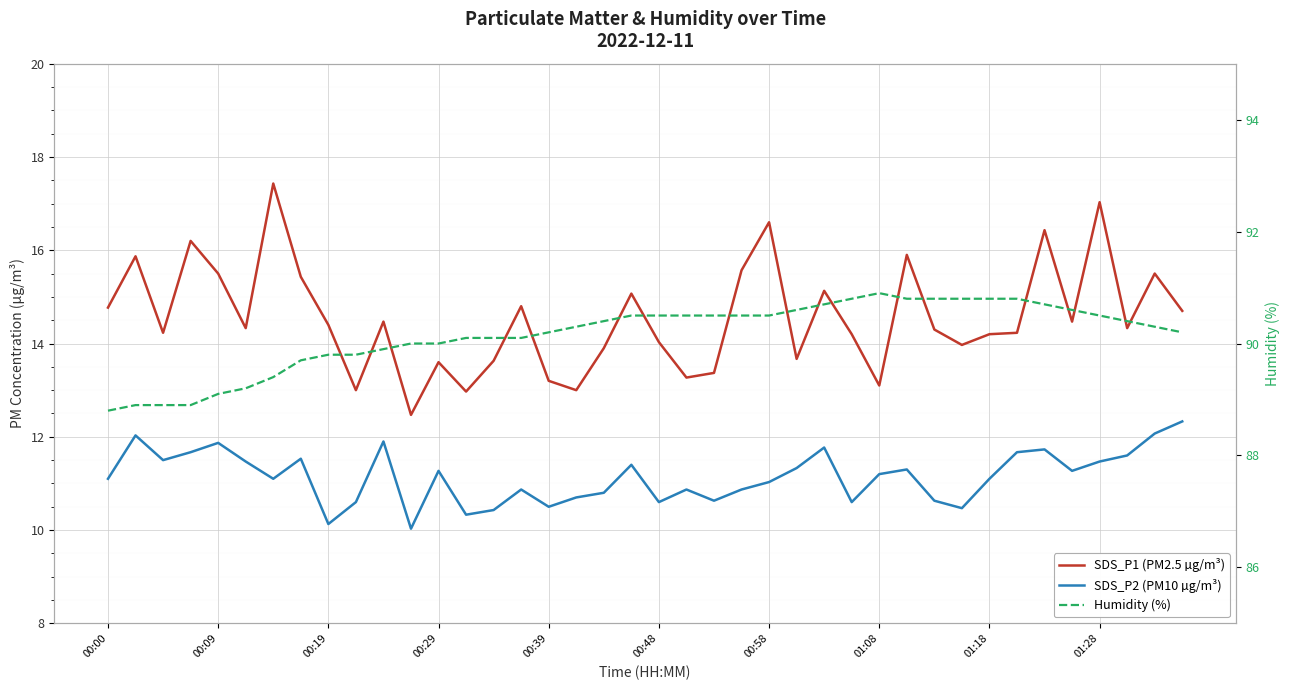

Which series changed the most between 19 and 39?

SDS_P2 (PM10 µg/m³)